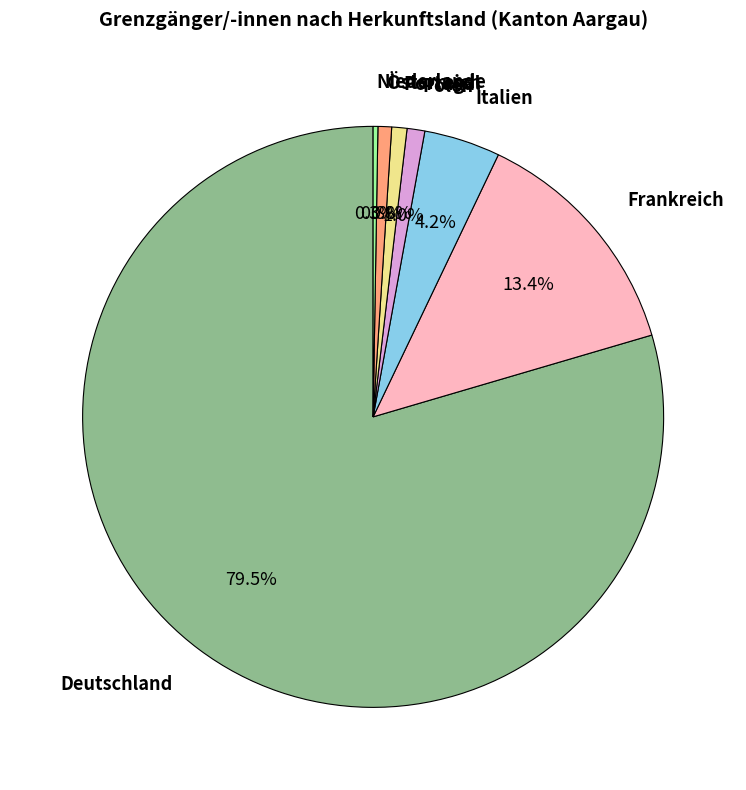

Between Portugal and Frankreich, which is larger?

Frankreich